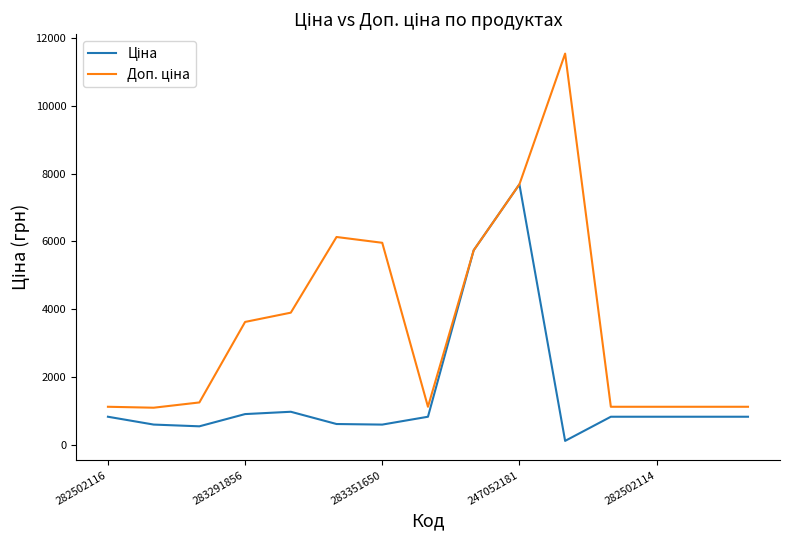

What is the greatest value displayed?

11537.0